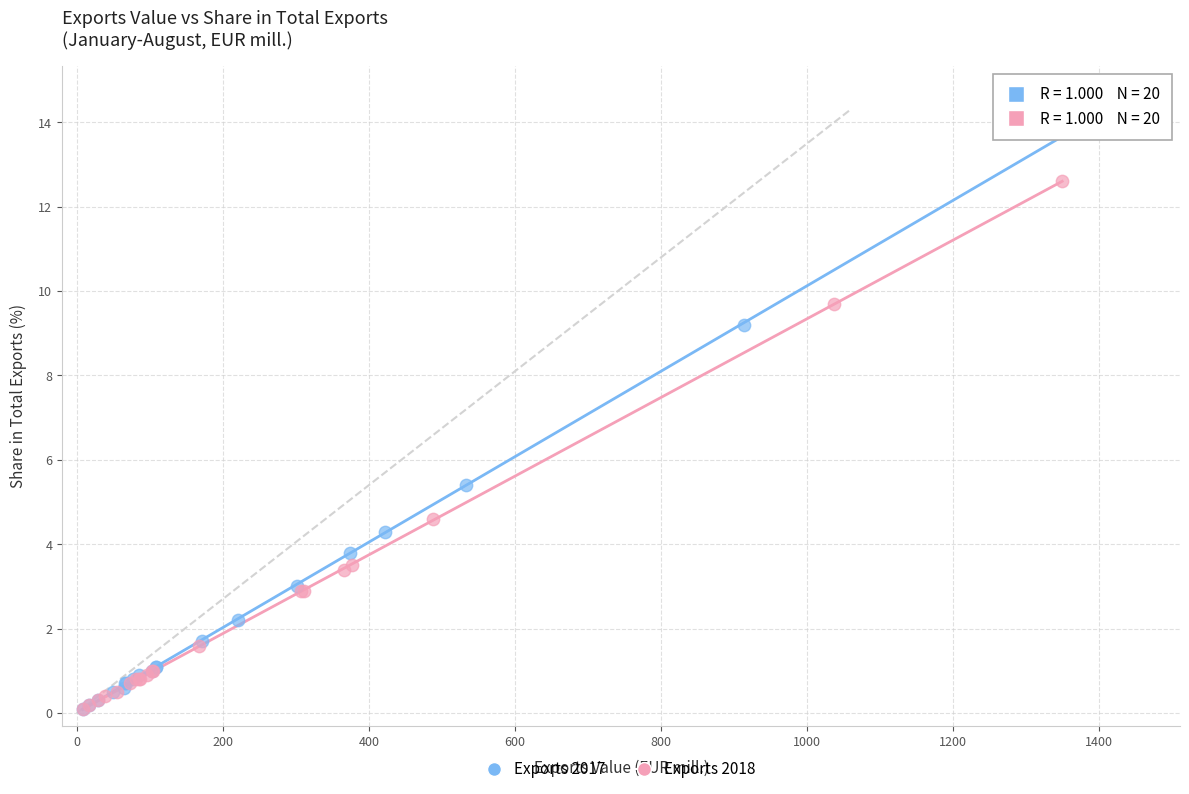

Which series has the largest Y range (max minus min)?

Exports 2017